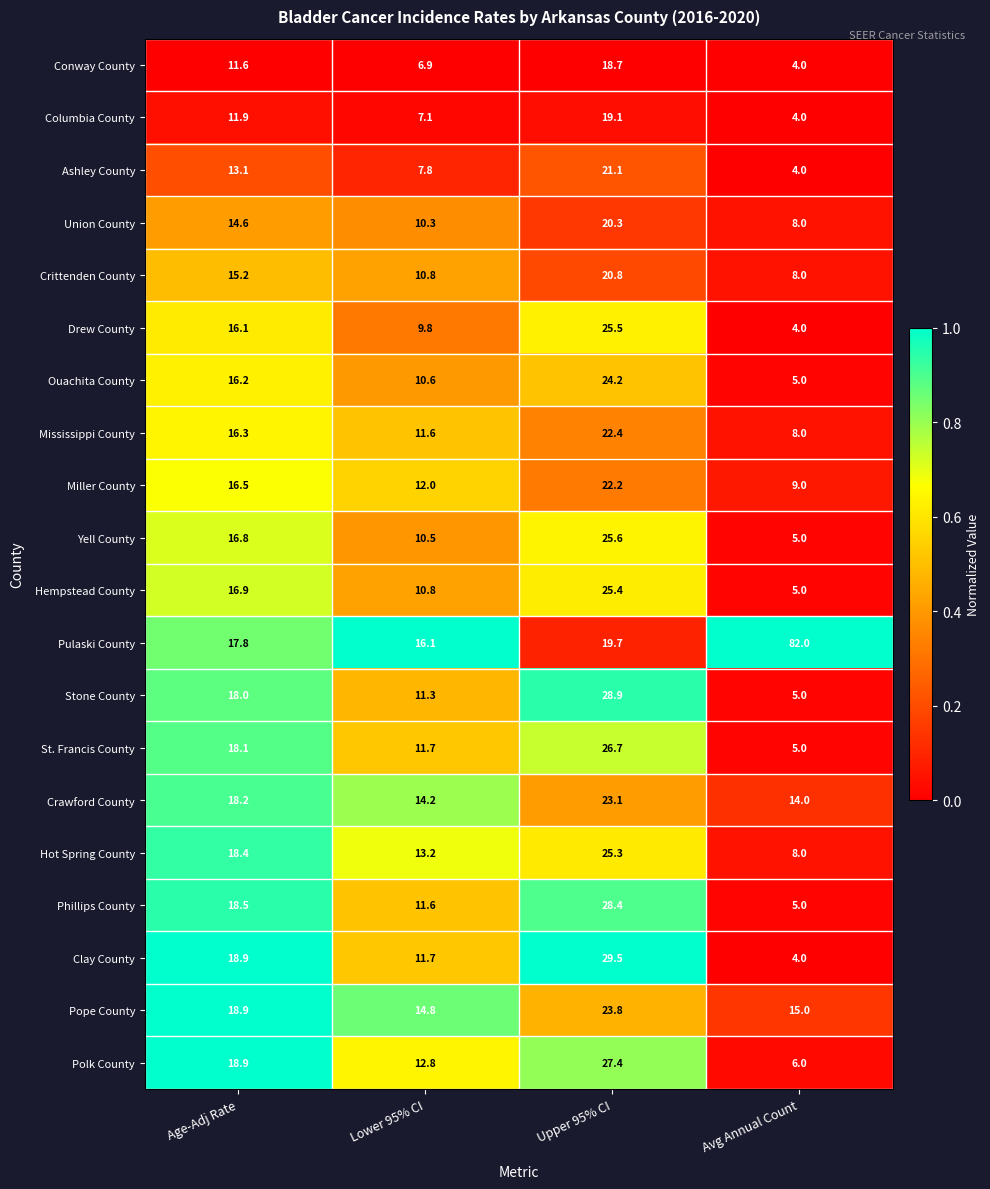

Is it true that Pope County equals 23.8 at Upper 95% CI?

True